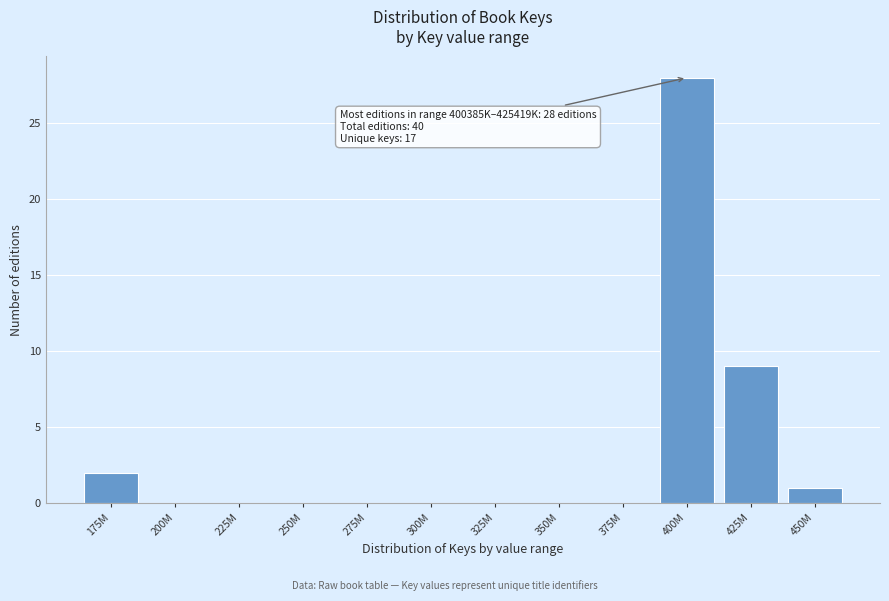

Reading left to right, what are all the values shown in this chart?

175M=2	200M=0	225M=0	250M=0	275M=0	300M=0	325M=0	350M=0	375M=0	400M=28	425M=9	450M=1